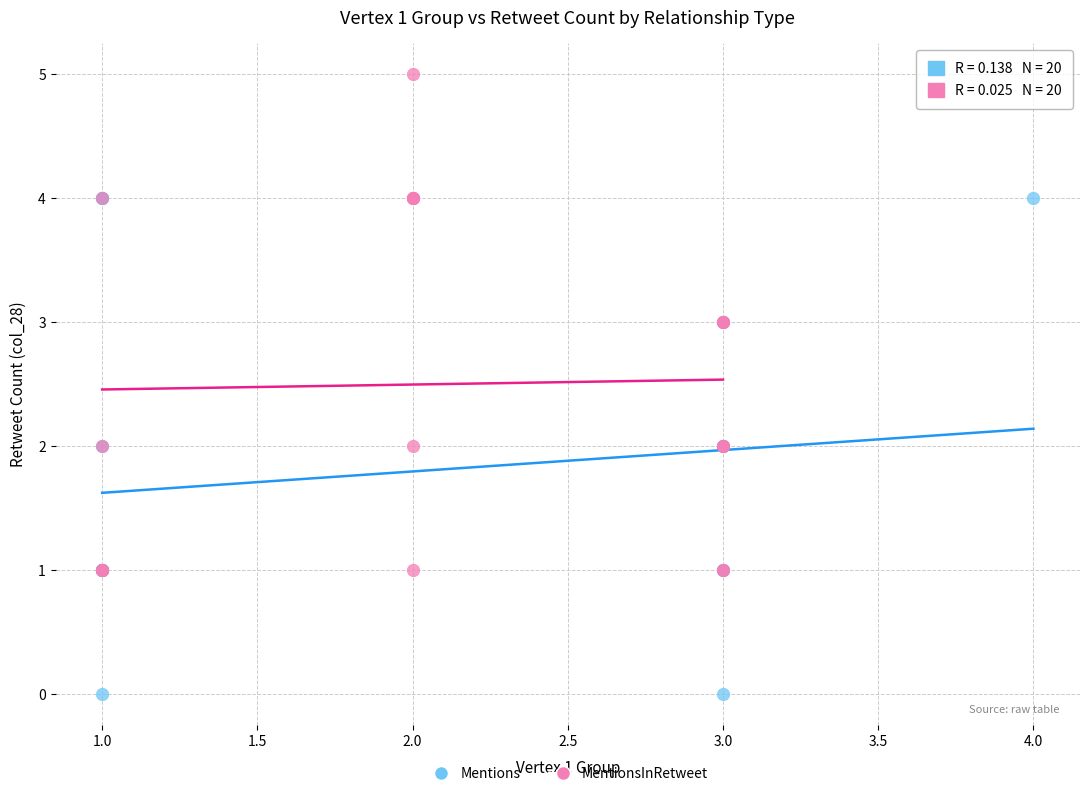

Which series contains the lowest Y value?

Mentions